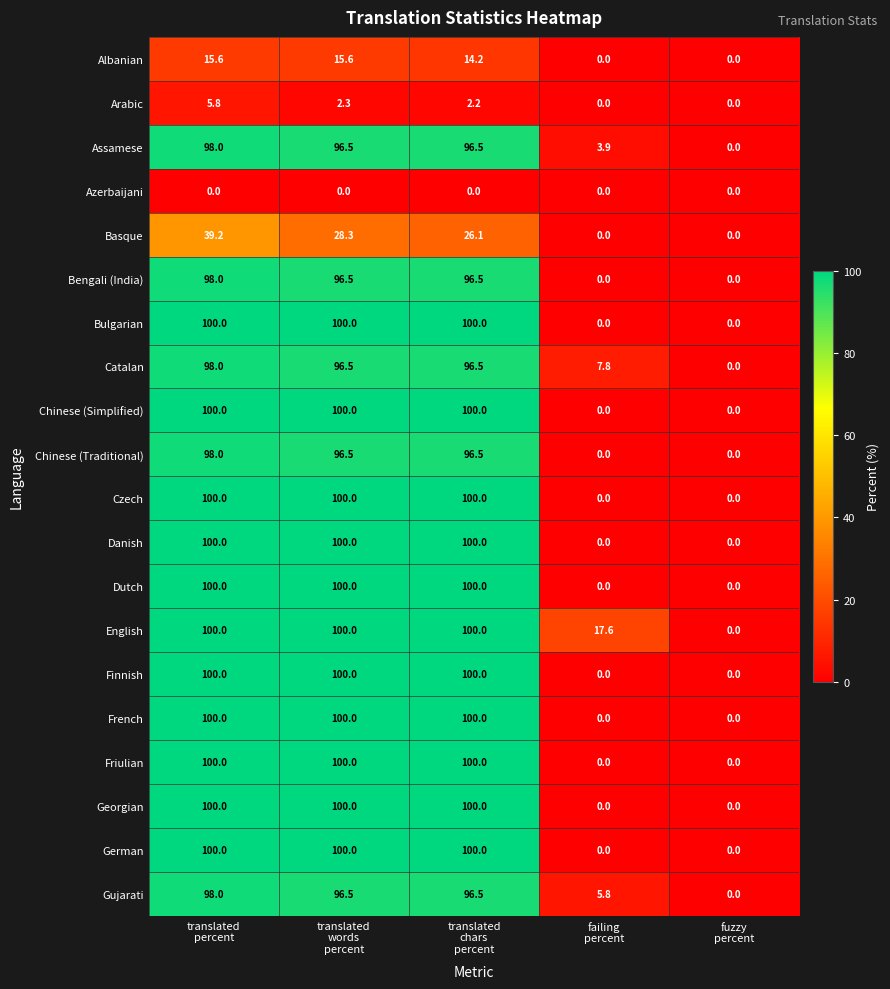

What is the average value of the Catalan series?

59.8